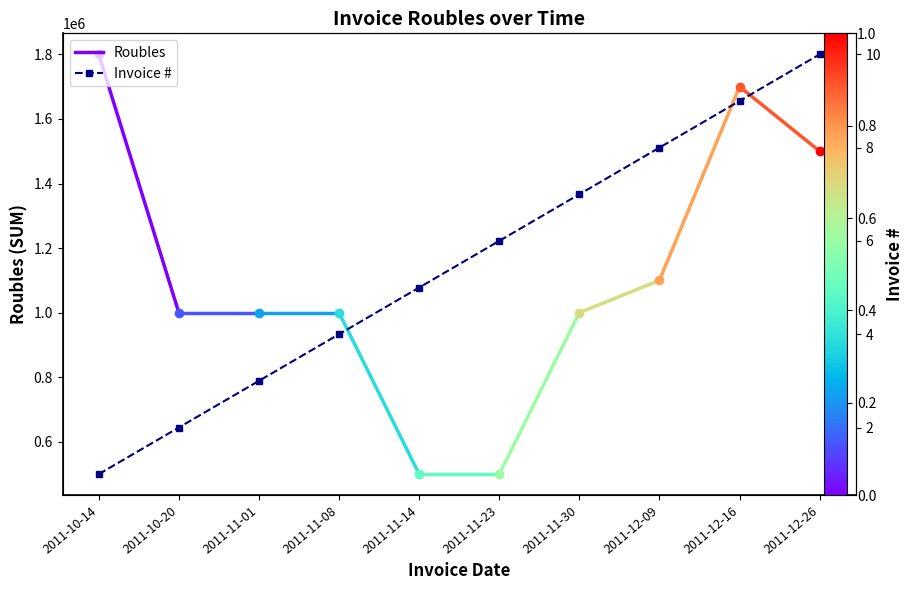

Rank the categories by value from lowest to highest.

2011-10-14, 2011-10-20, 2011-11-01, 2011-11-08, 2011-11-14, 2011-11-23, 2011-11-30, 2011-12-09, 2011-12-16, 2011-12-26